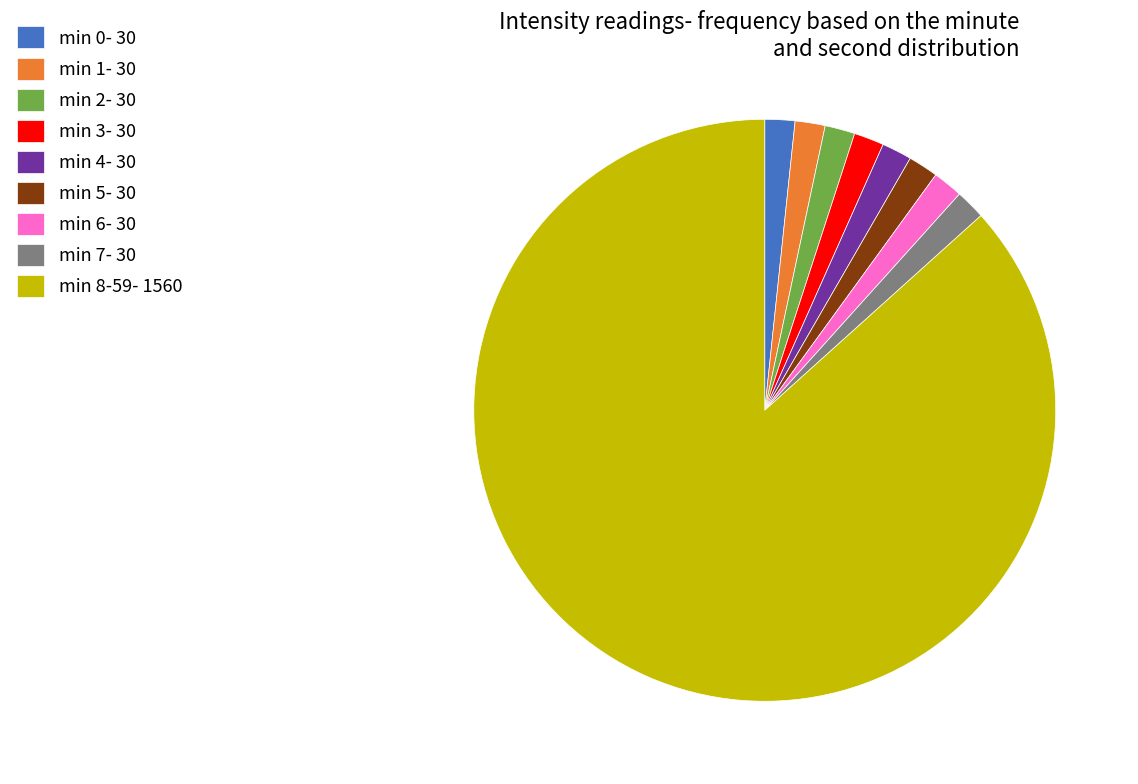

Combined, do min 7- 30 and min 3- 30 account for over 50%?

No